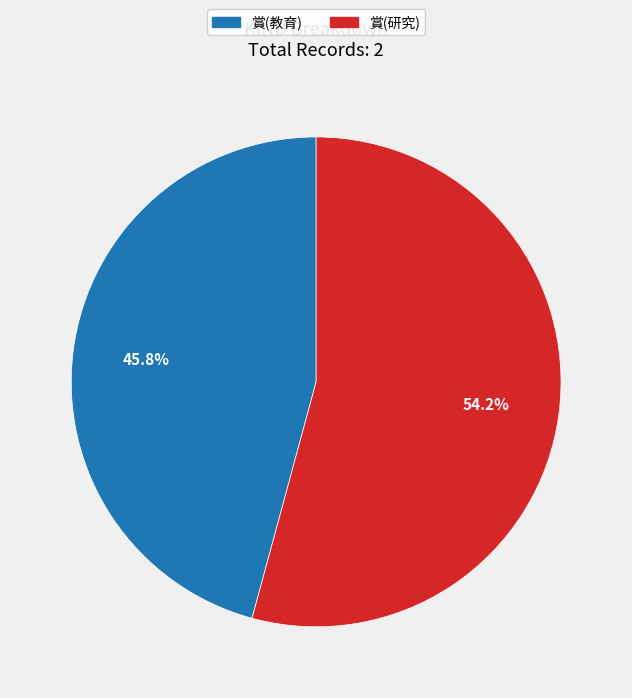

Is 賞(研究) the majority of the pie?

Yes